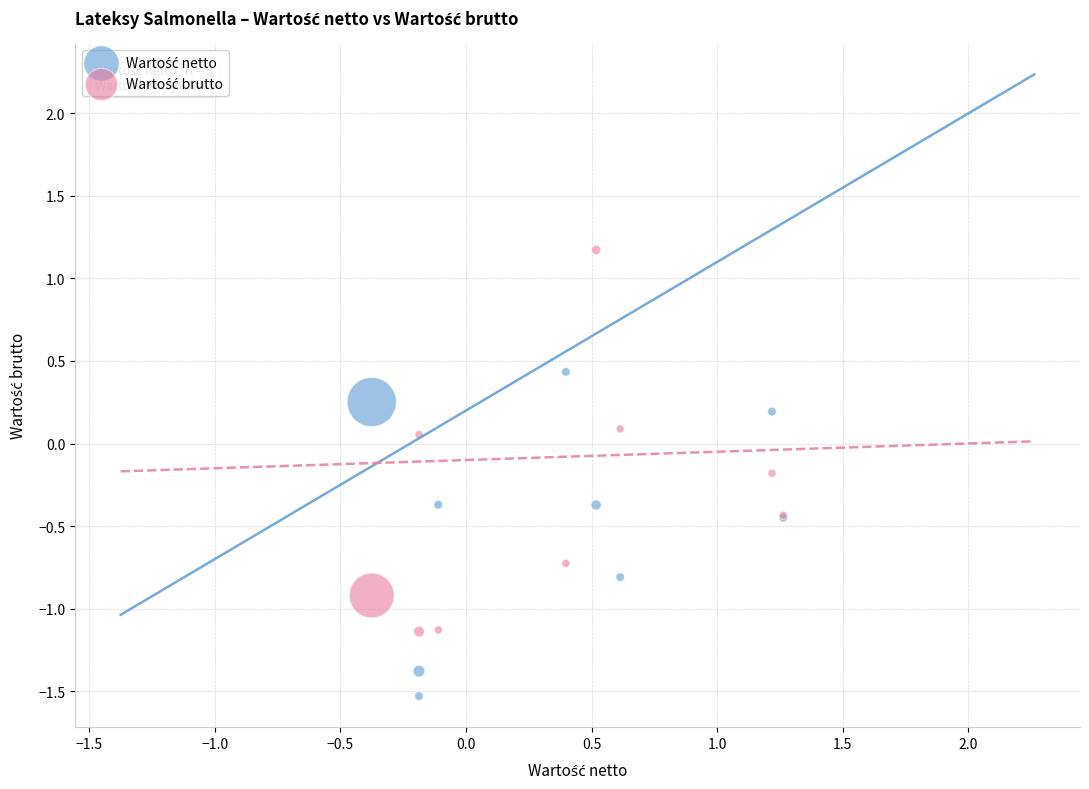

What is the X range (max minus min) for the scatter plot?

1.6